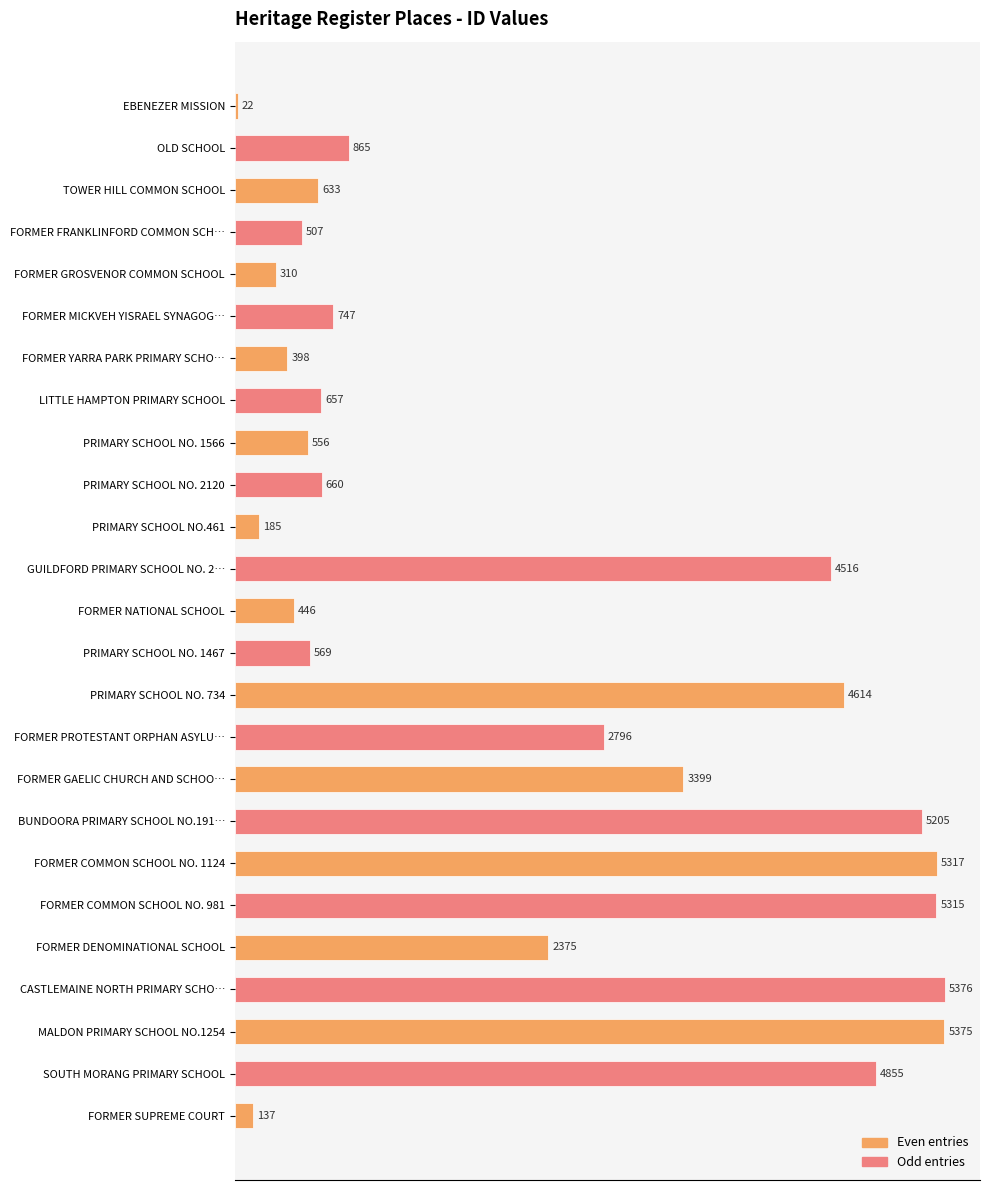

How many bars are there in total?

25